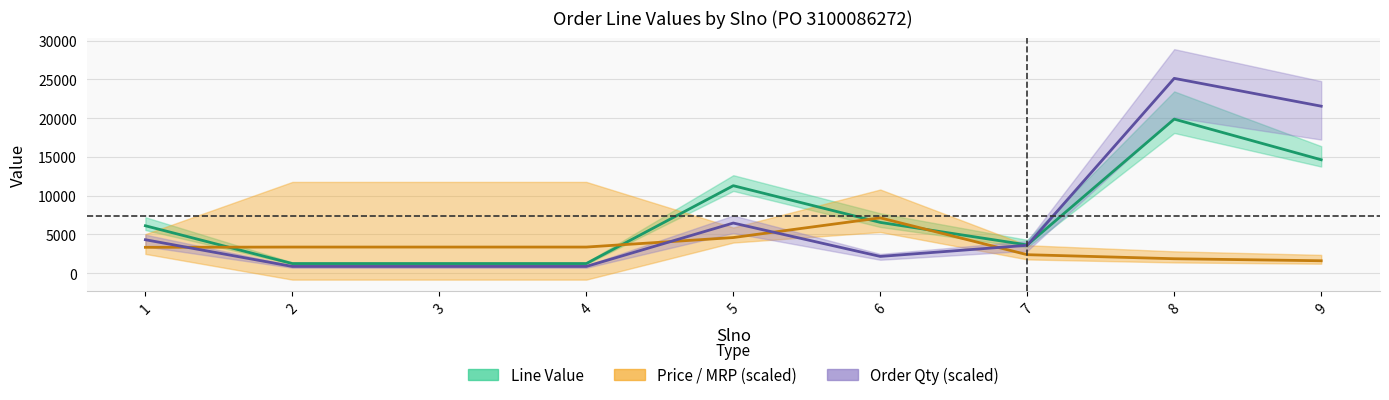

How many lines are shown in the chart?

3